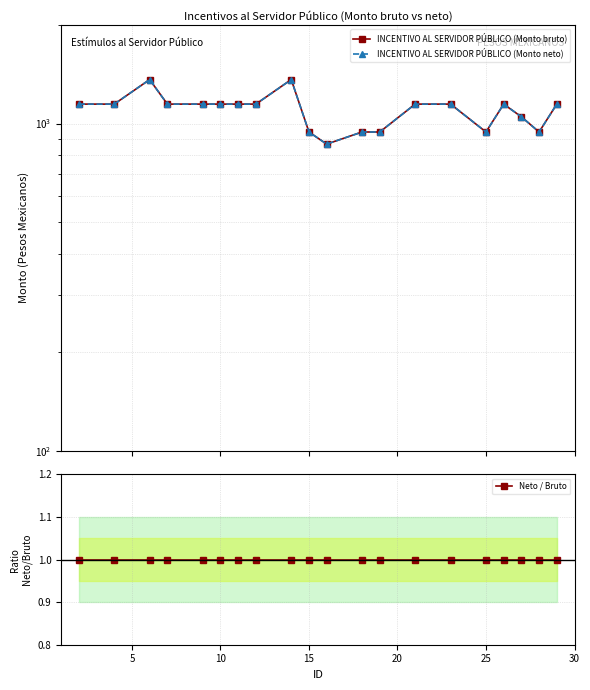

What is the value of the Neto / Bruto point at the 7th from the left?

1.0